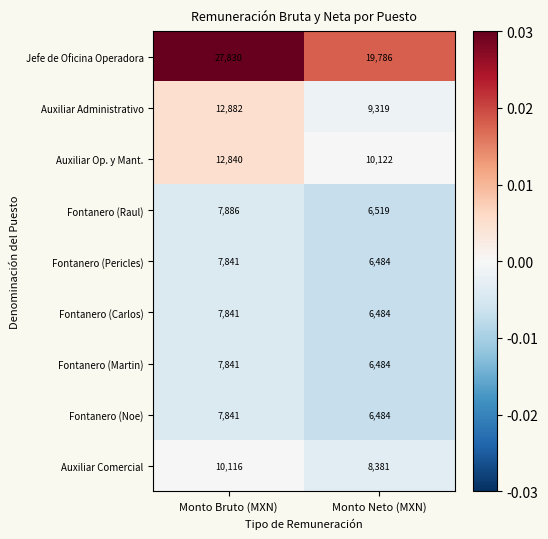

What is the difference between the highest and lowest values at Monto Neto (MXN)?

13302